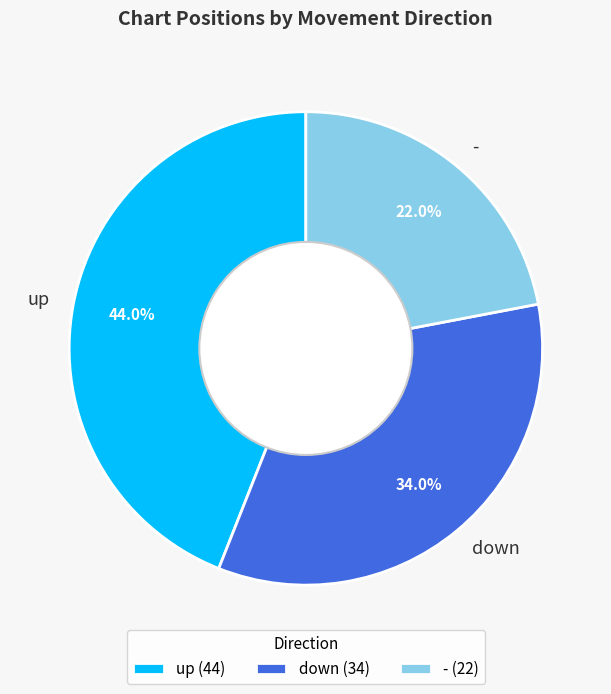

To the nearest percent, what percentage of the pie is down?

34%